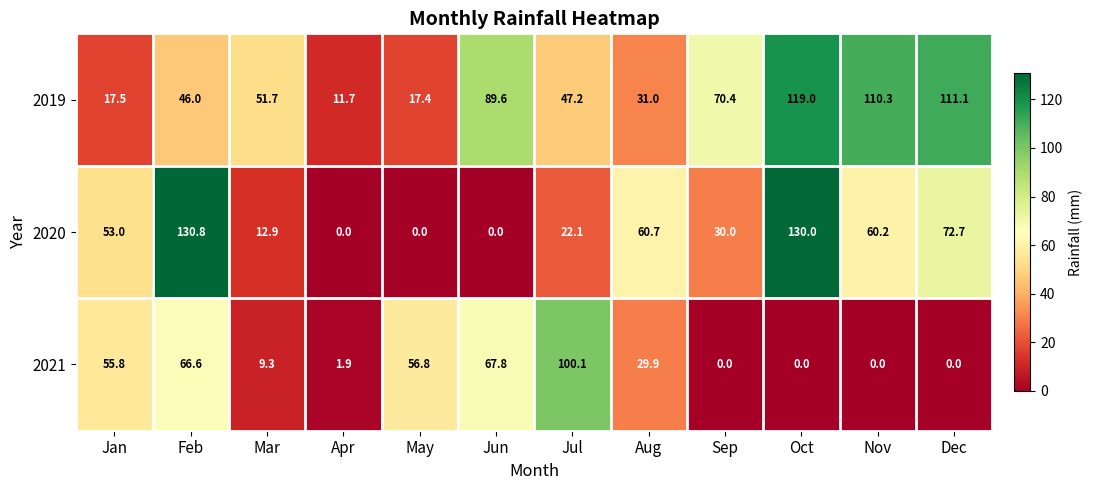

Which series has the largest total across all categories?

2019